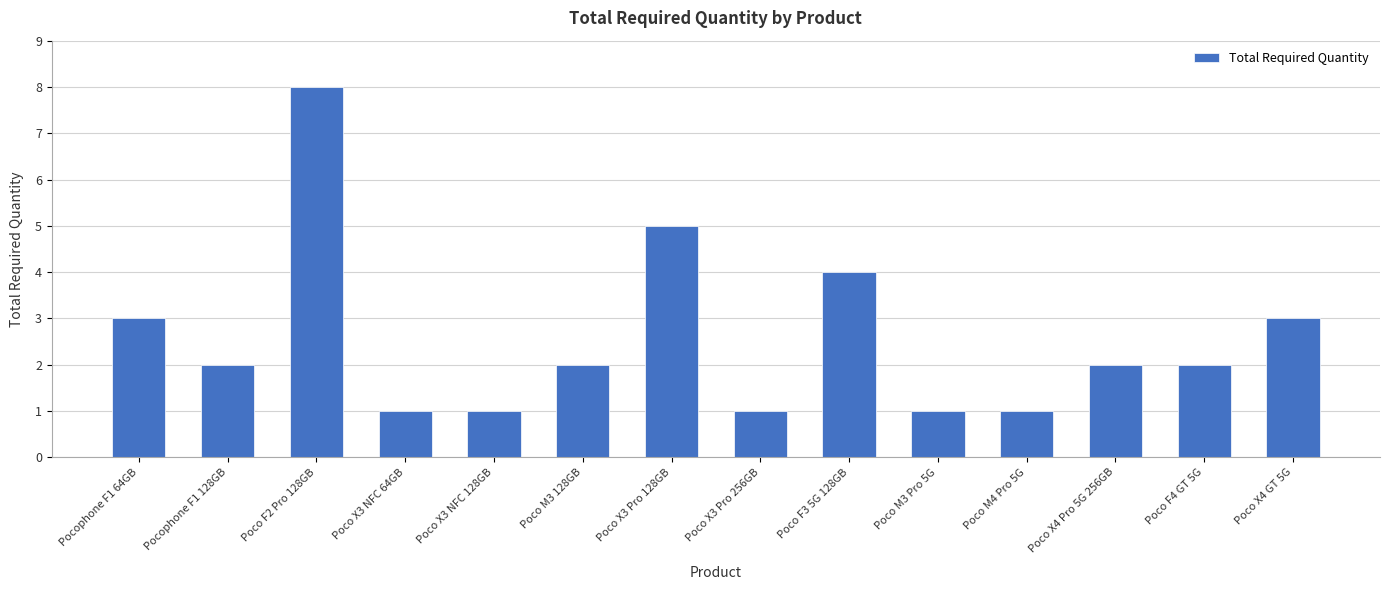

What is the ratio of the value at Poco X4 GT 5G to the value at Poco X3 Pro 256GB?

3.0